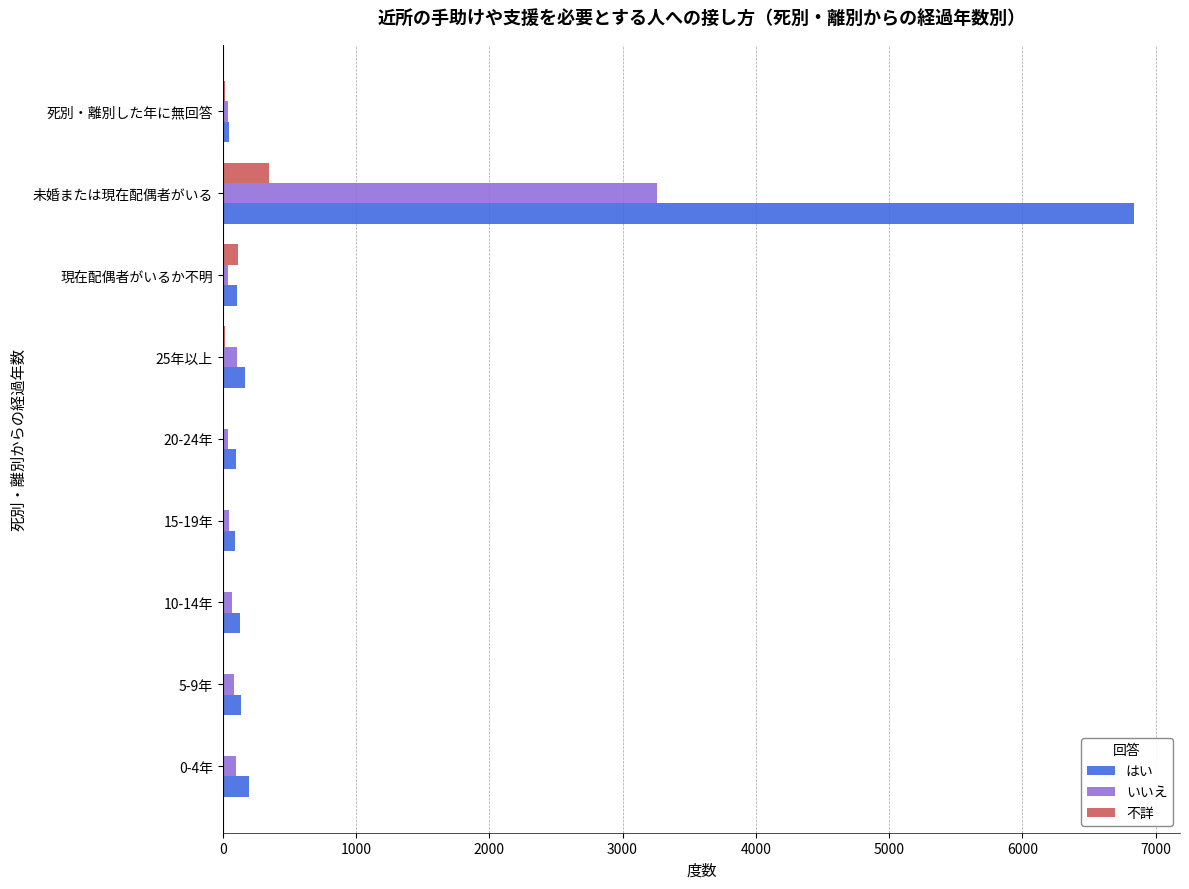

At which category is the sum across all series the highest?

未婚または現在配偶者がいる